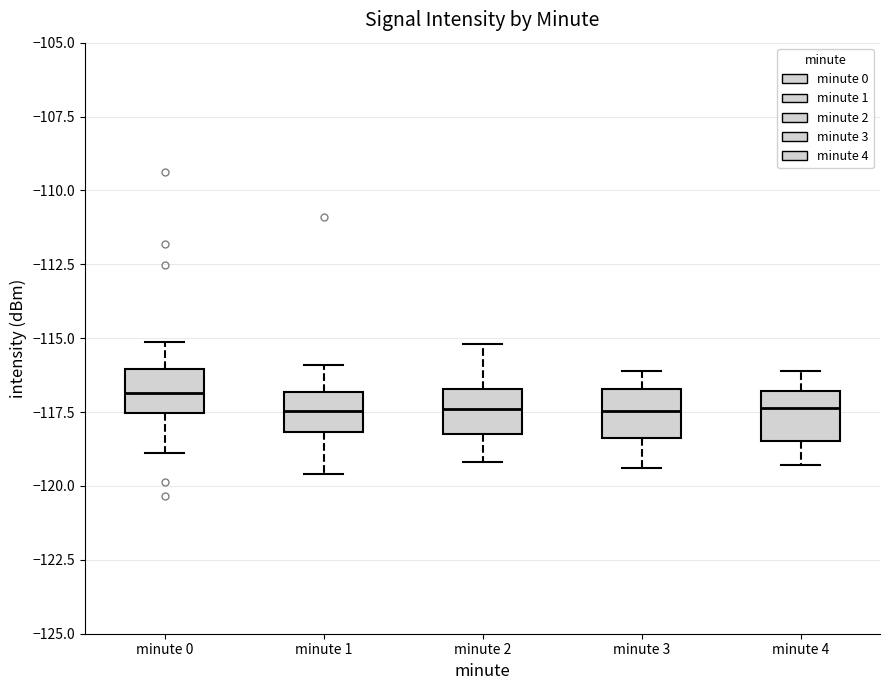

Where is the upper edge of the box for minute 2 on the y-axis? The values are not printed on the chart, so give them approximately, as read against the axis.

-116.5